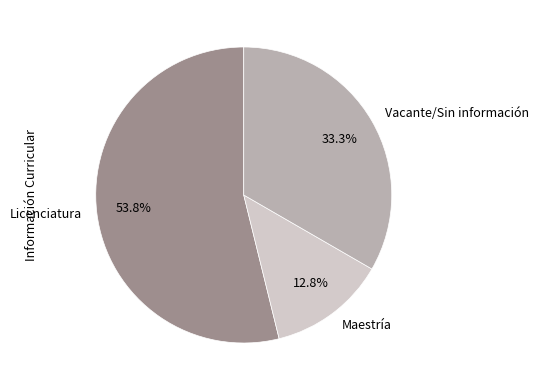

Which slice is the smallest?

Maestría